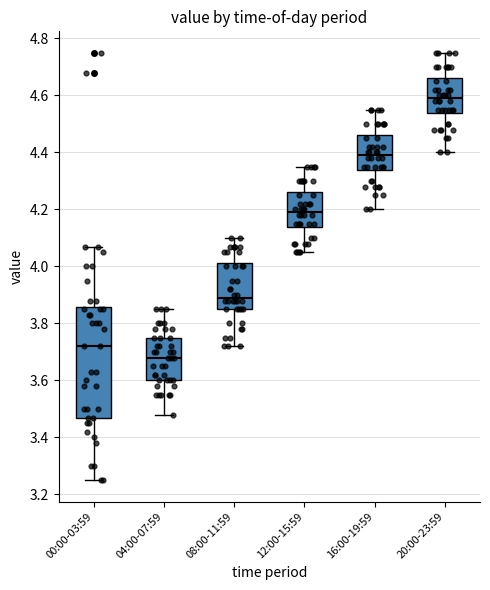

Reading left to right, read every box against the y-axis: the position of its median line, the range the box covers, and the ends of its whiskers. The values are not printed on the chart, so give them approximately, as read against the axis.

00:00-03:59: median 3.72, box 3.48 to 3.86, whiskers 3.26 to 4.08
04:00-07:59: median 3.68, box 3.60 to 3.76, whiskers 3.48 to 3.86
08:00-11:59: median 3.90, box 3.86 to 4.02, whiskers 3.72 to 4.10
12:00-15:59: median 4.20, box 4.14 to 4.26, whiskers 4.06 to 4.36
16:00-19:59: median 4.40, box 4.34 to 4.46, whiskers 4.20 to 4.56
20:00-23:59: median 4.60, box 4.54 to 4.66, whiskers 4.40 to 4.76